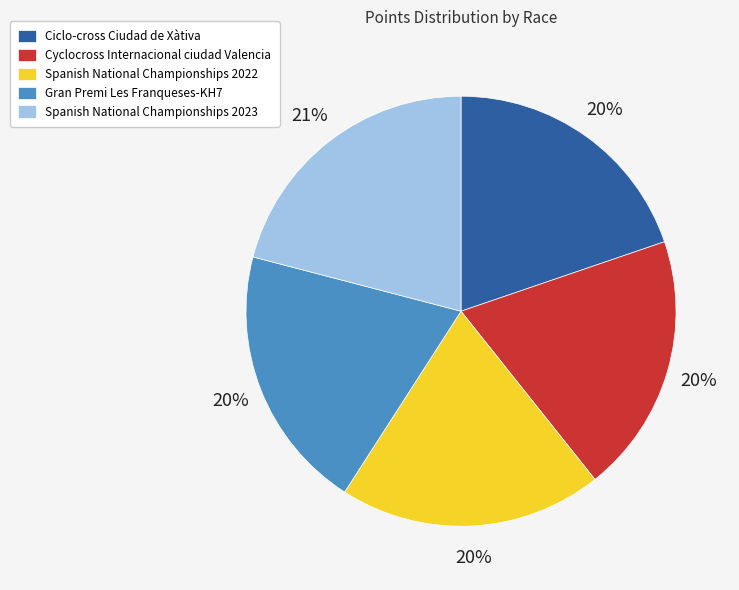

What is the largest slice in the pie chart?

Spanish National Championships 2023